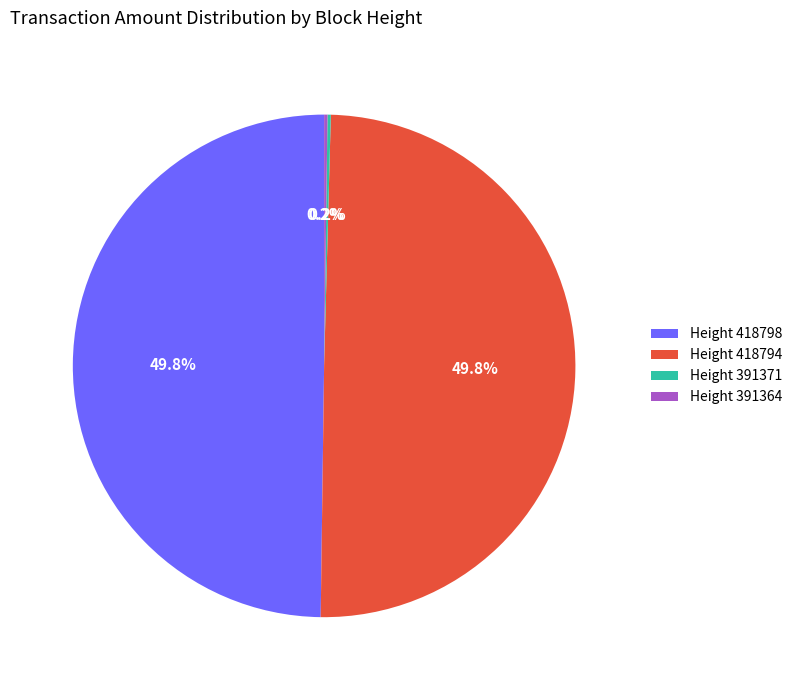

What portion of the pie excludes Height 418798?

50.2%